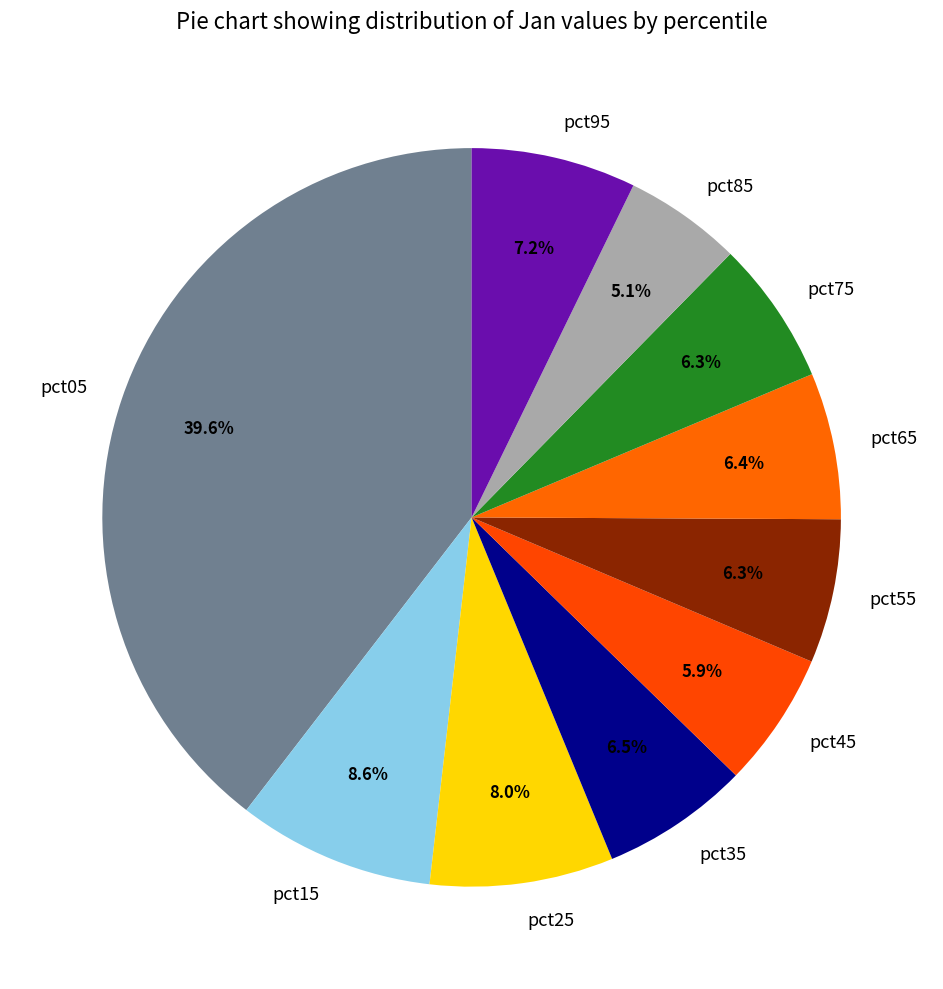

What percentage is the pct85 slice, to the nearest percent?

5%